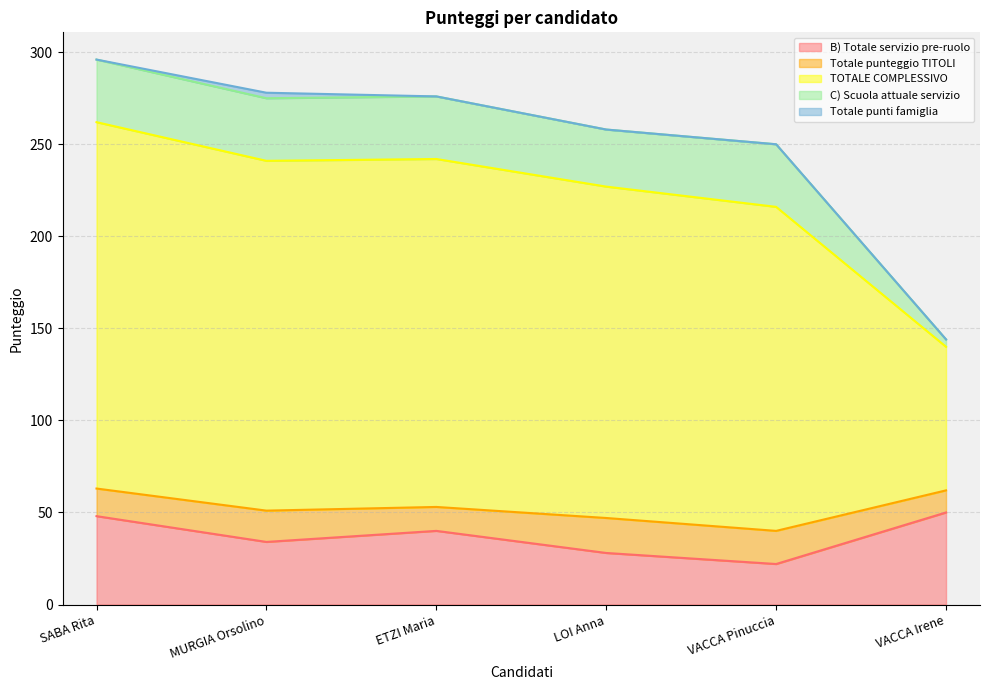

What is the minimum value for C) Scuola attuale servizio?

4